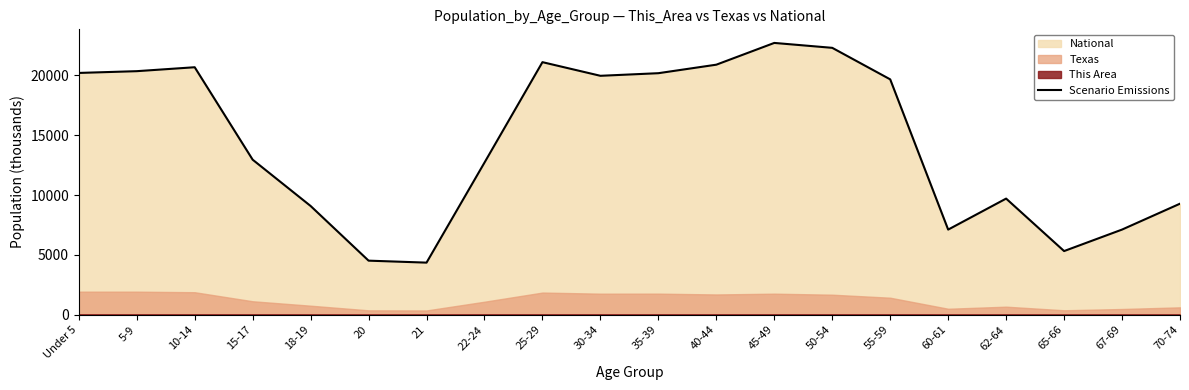

Which label corresponds to the smallest value in the chart?

21